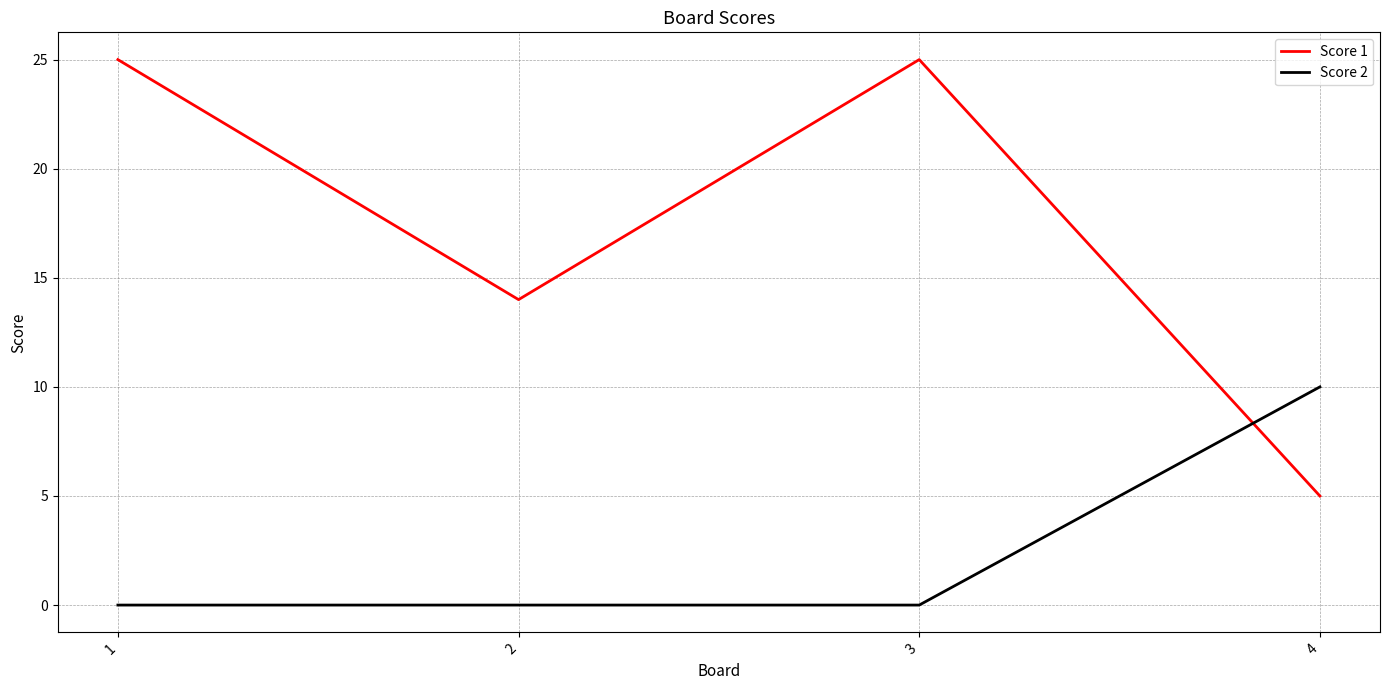

At which label does Score 2 reach its peak?

4